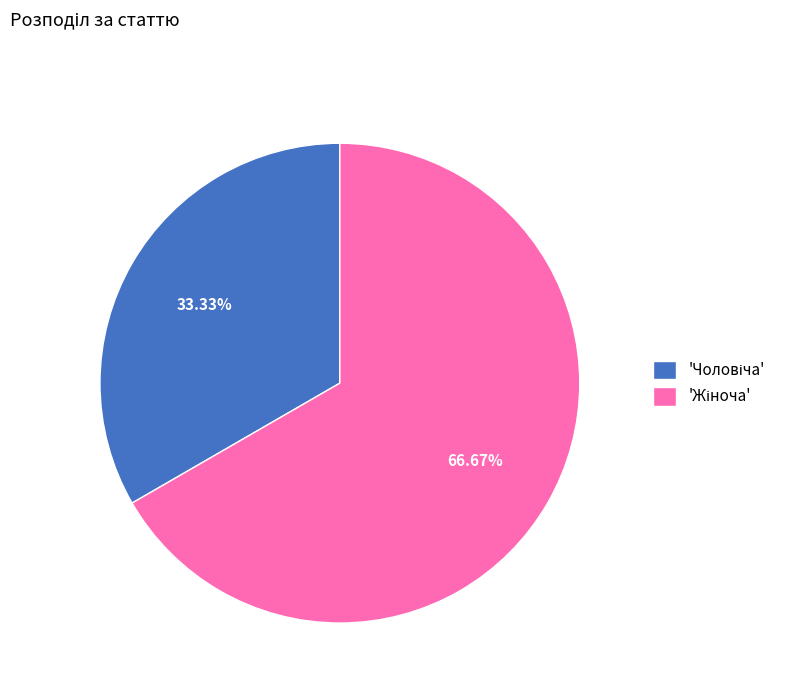

Is there a majority slice in this chart?

Yes